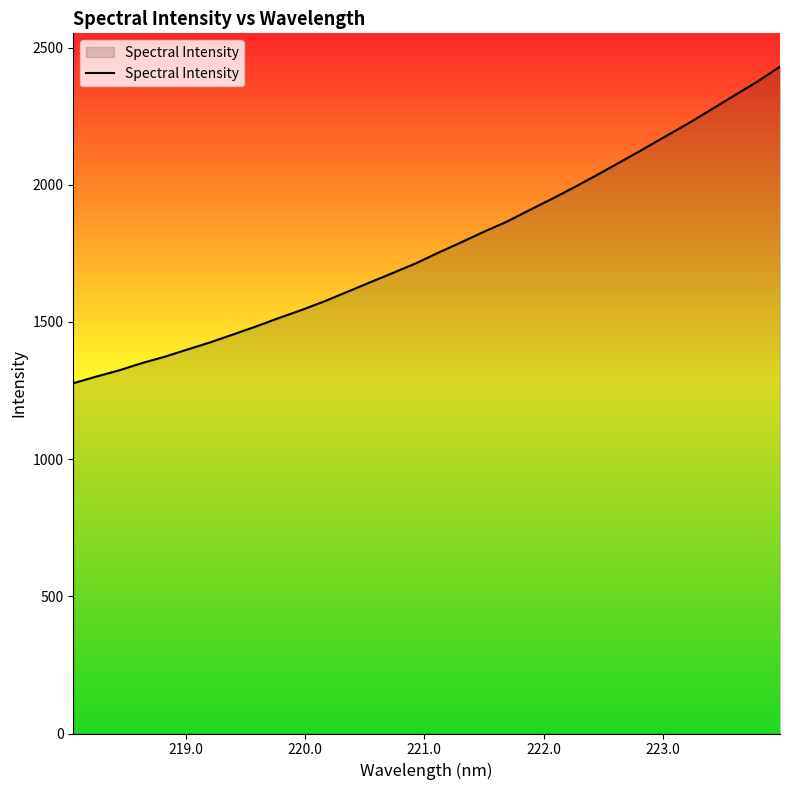

What is the sum of all values?

56809.5